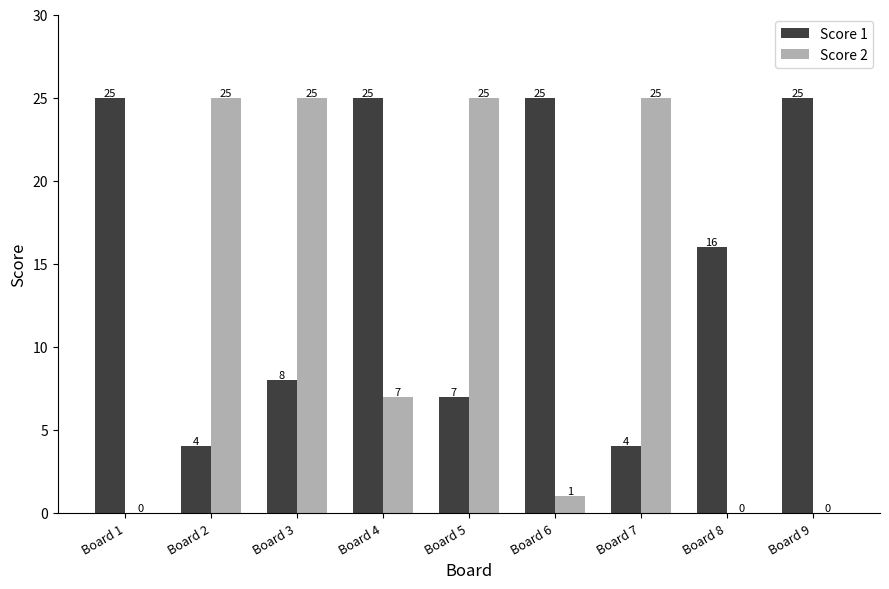

How many series are shown in this chart?

2